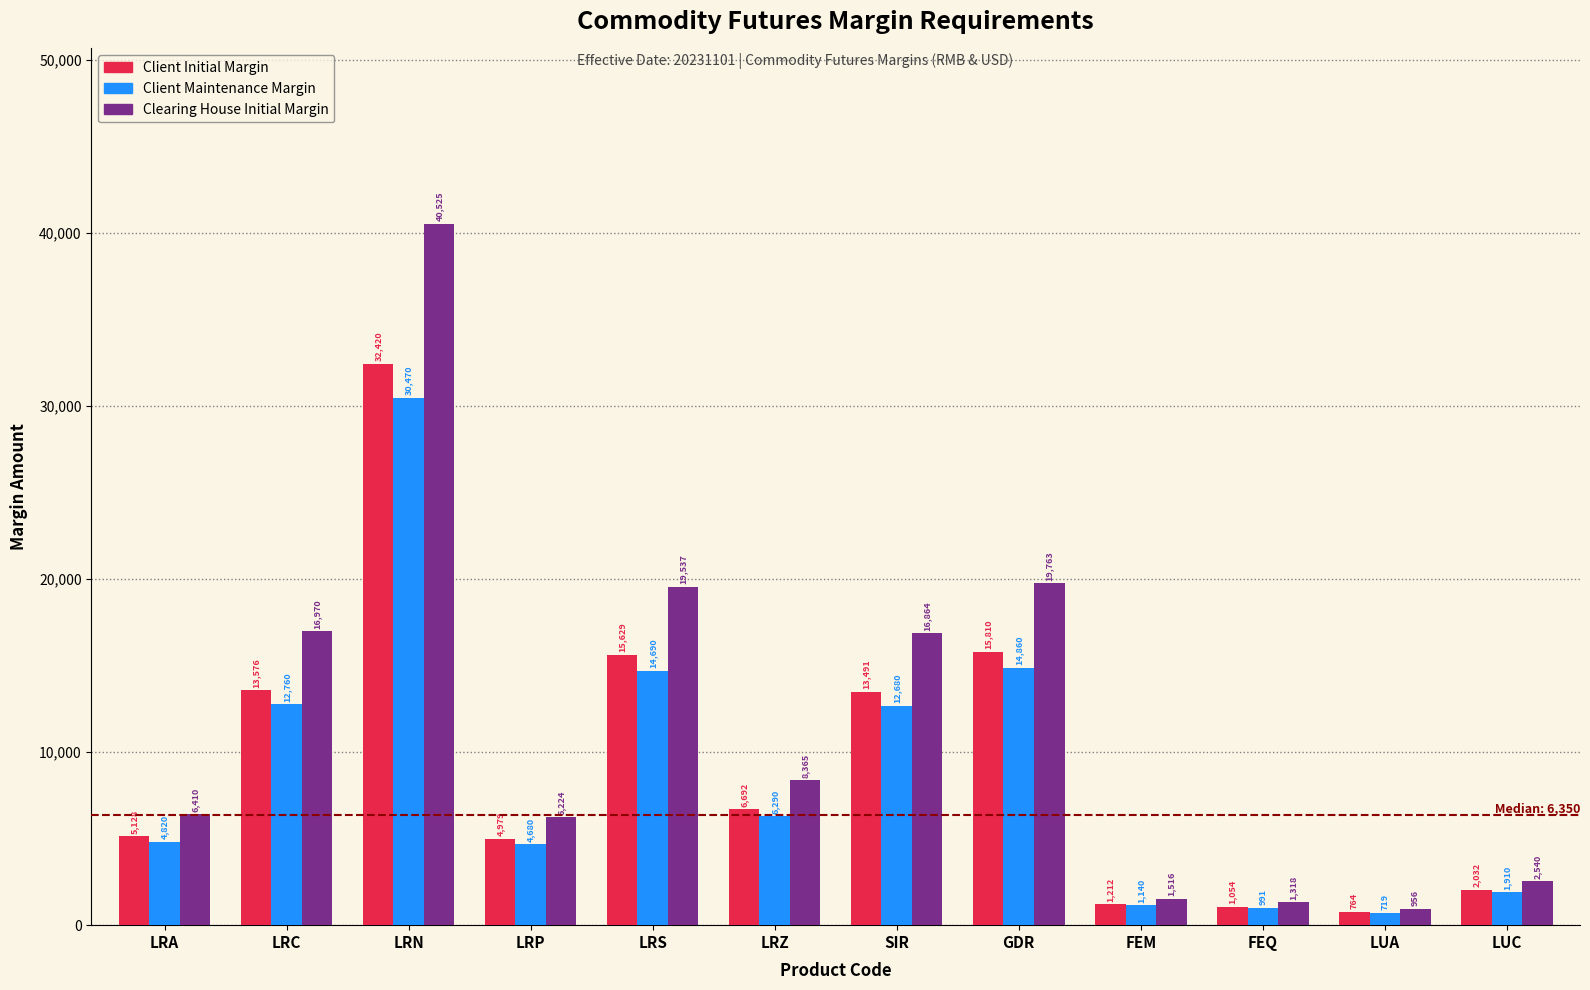

Reading left to right, list all the values displayed in this chart.

Client Initial Margin: 5128	13576	32420	4979	15629	6692	13491	15810	1212	1054	764	2032
Client Maintenance Margin: 4820	12760	30470	4680	14690	6290	12680	14860	1140	991	719	1910
Clearing House Initial Margin: 6410	16970	40525	6224	19537	8365	16864	19763	1516	1318	956	2540